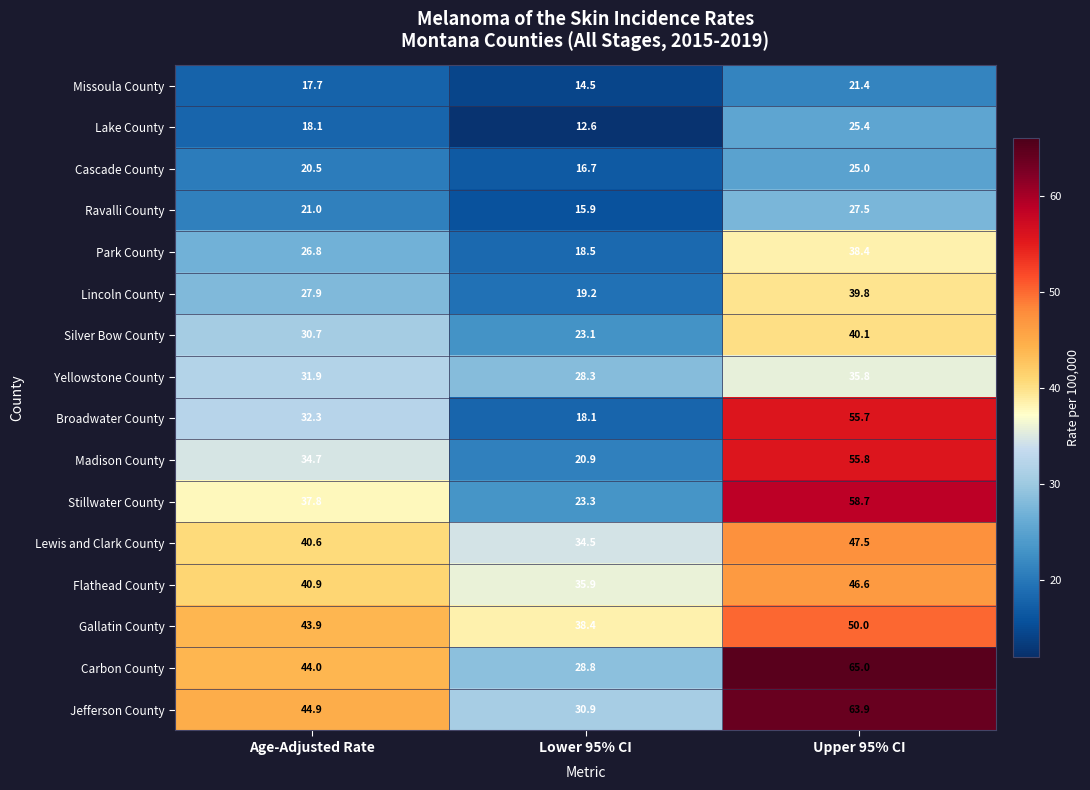

Which category has the highest value in the Park County series?

Upper 95% CI